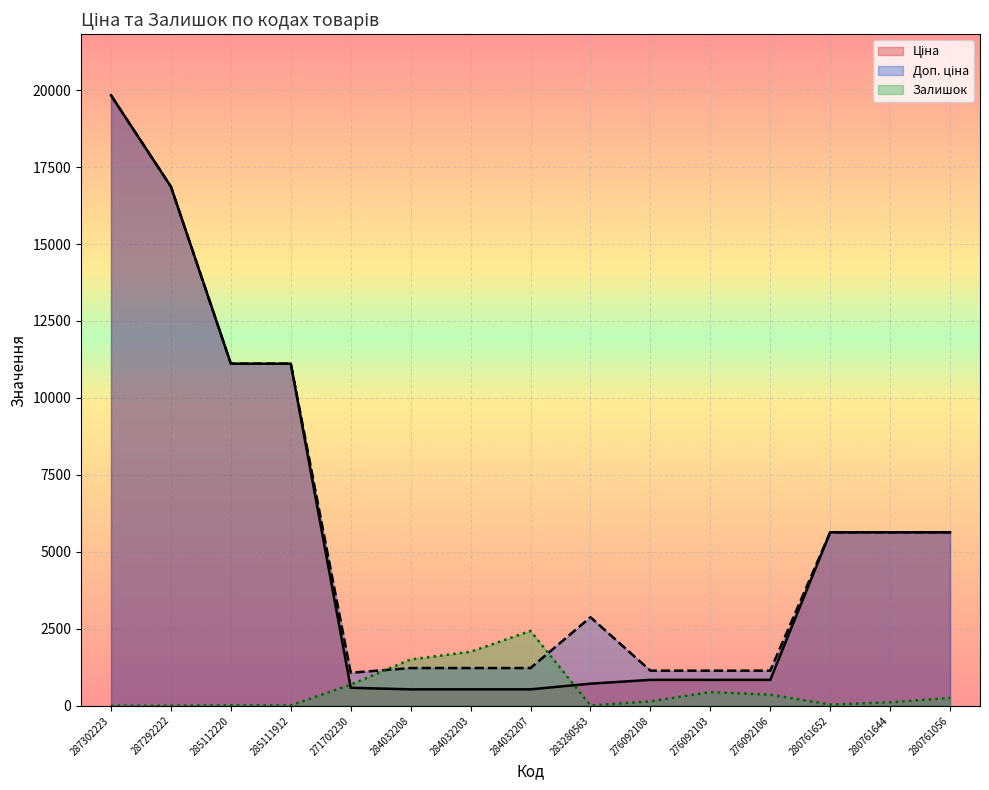

At which category does Доп. ціна reach its first local valley?

271702230